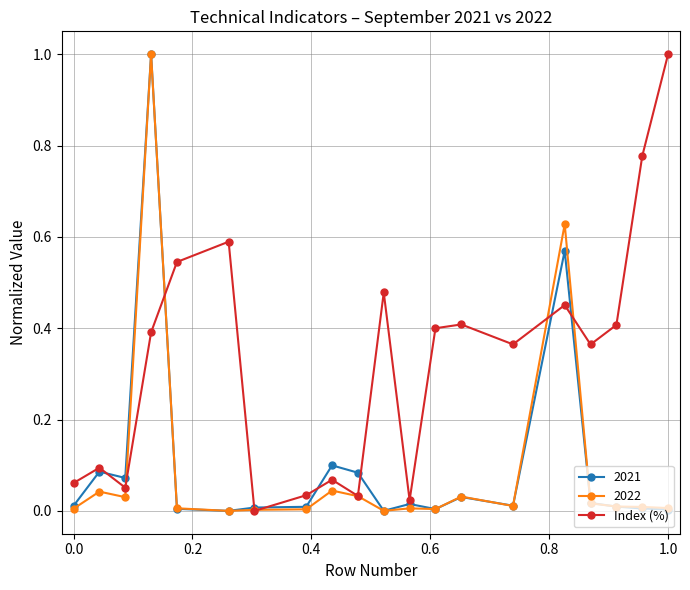

Which series has the largest total across all categories?

Index (%)